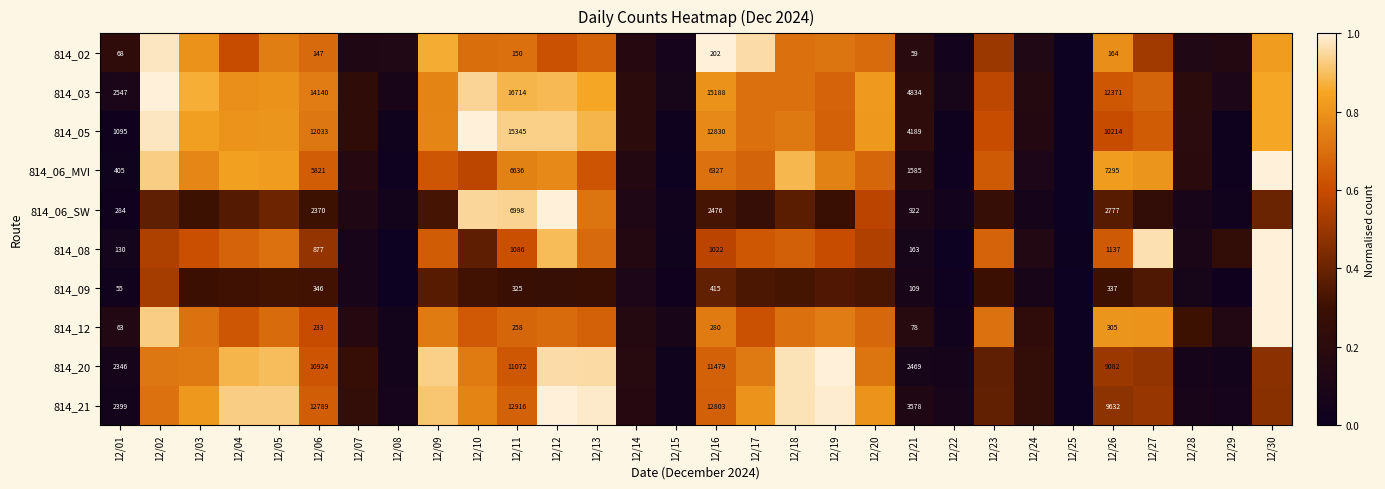

What is the sum of the 814_21 values at 12/12 and 12/29?

1.1